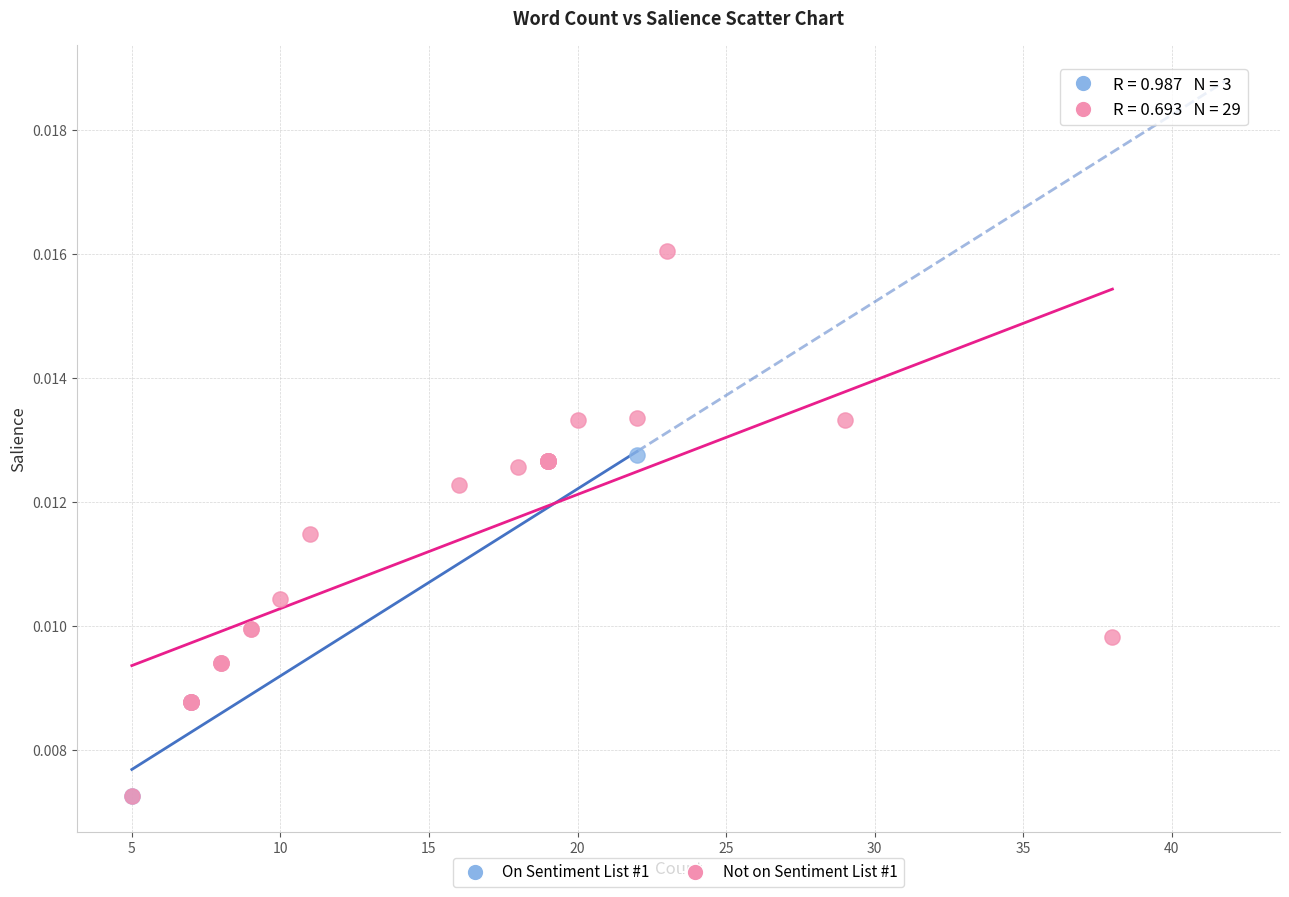

Which series reaches the maximum Y coordinate?

Not on Sentiment List #1